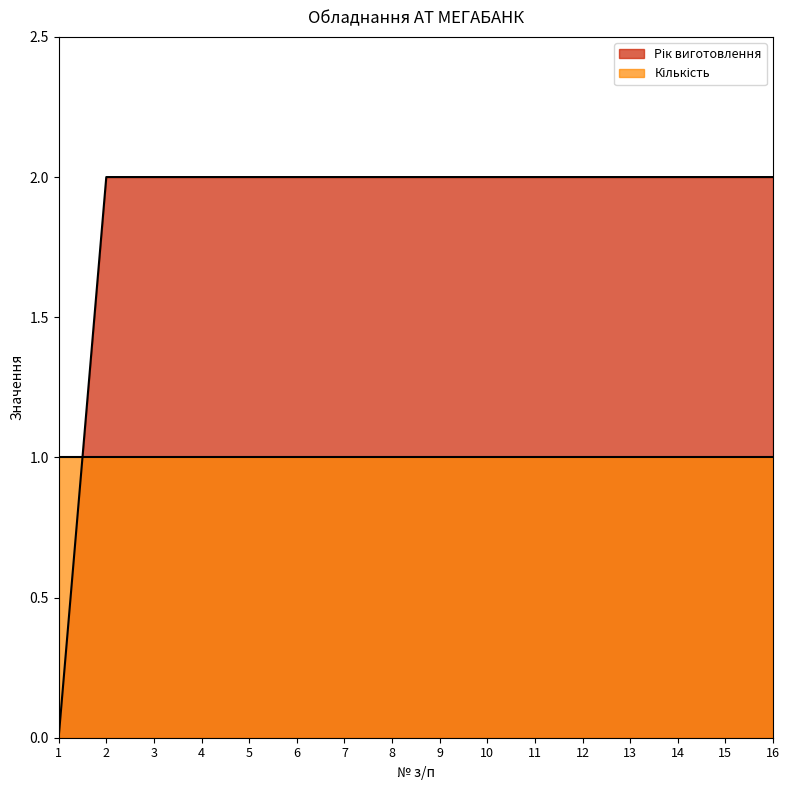

Reading left to right, what are all the values shown in this chart?

1=0.0	2=2.0	3=2.0	4=2.0	5=2.0	6=2.0	7=2.0	8=2.0	9=2.0	10=2.0	11=2.0	12=2.0	13=2.0	14=2.0	15=2.0	16=2.0